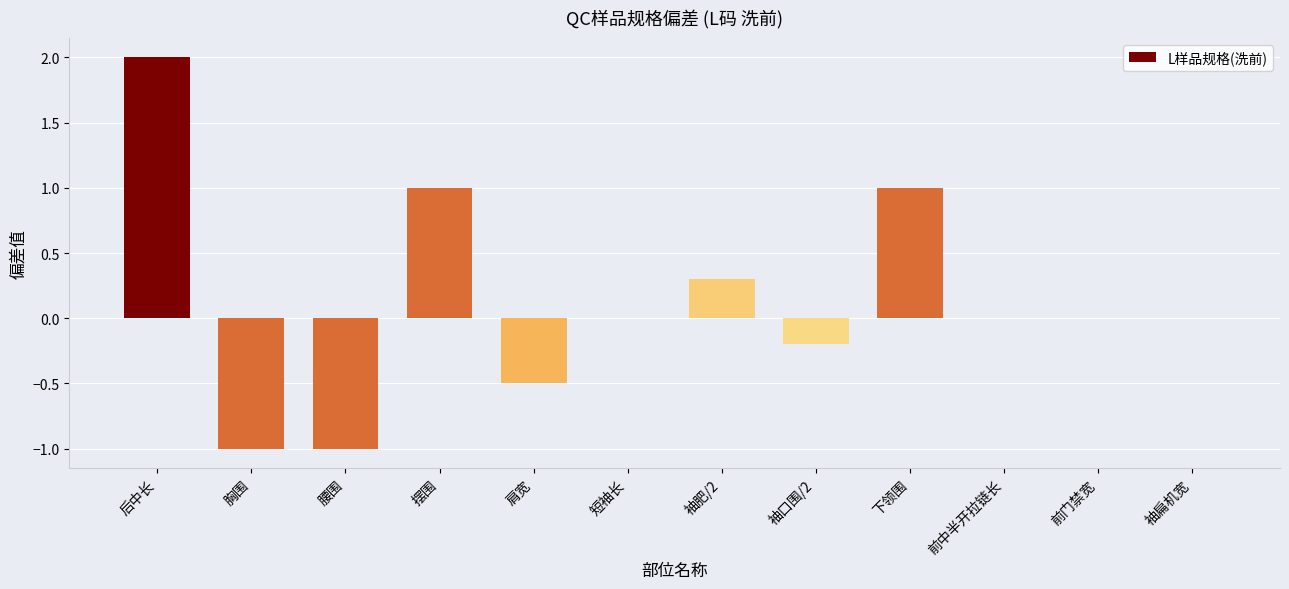

Reading left to right, what are all the values shown in this chart?

后中长=2.0	胸围=-1.0	腰围=-1.0	摆围=1.0	肩宽=-0.5	短袖长=0.0	袖肥/2=0.3	袖口围/2=-0.2	下领围=1.0	前中半开拉链长=0.0	前门禁宽=0.0	袖扁机宽=0.0